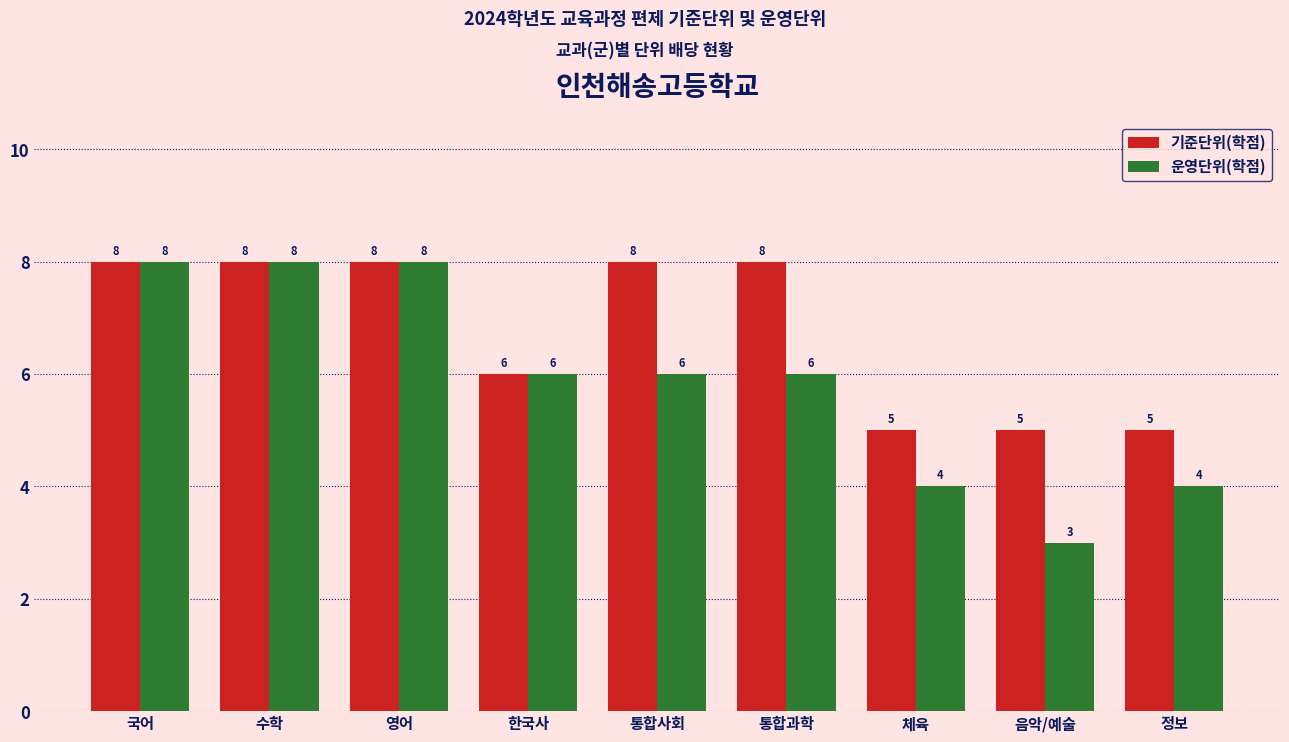

Read the 기준단위(학점) value at 통합사회.

8